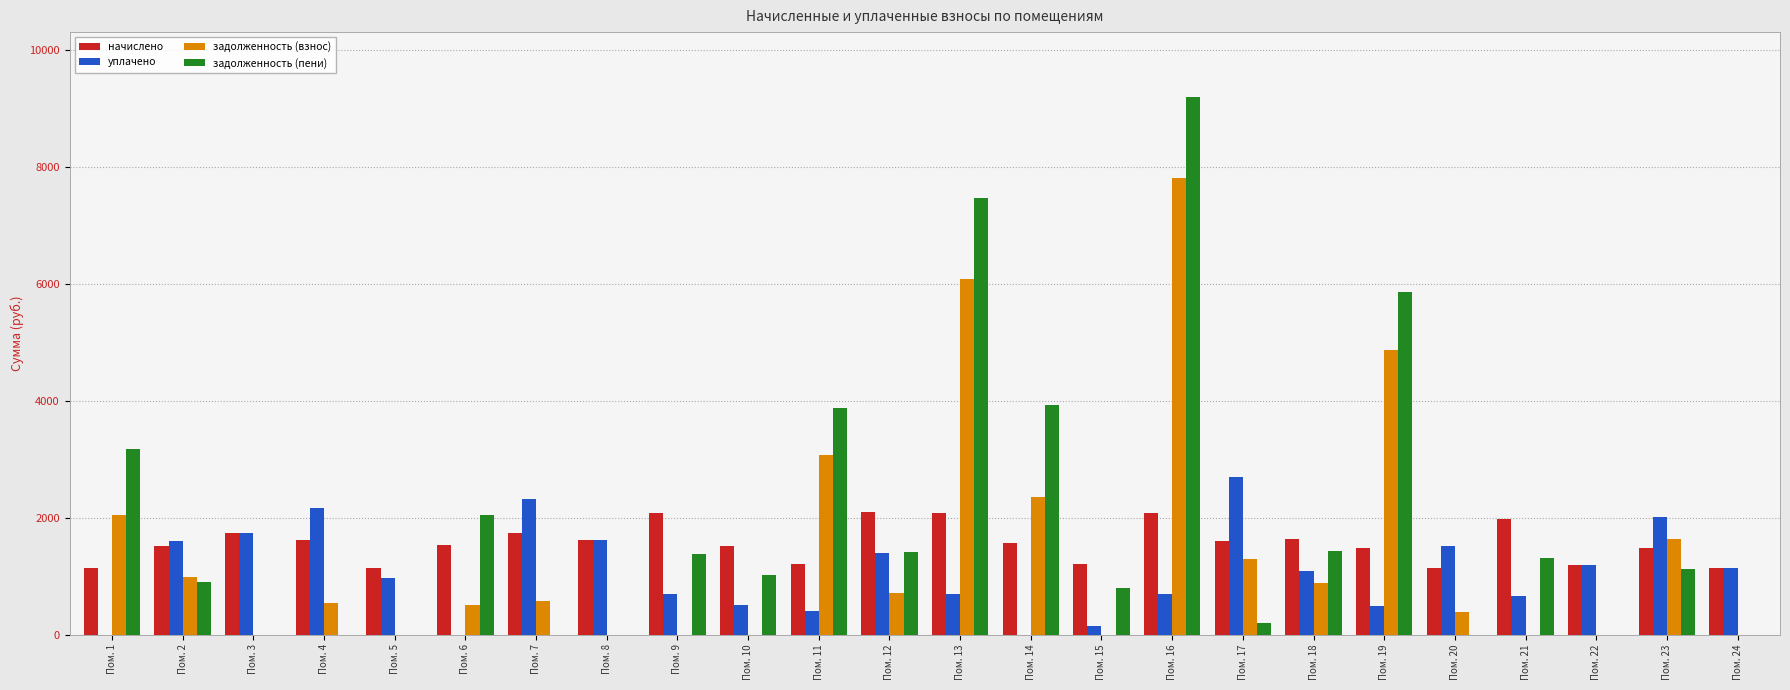

What is the sum of all задолженность (взнос) values?

33808.6